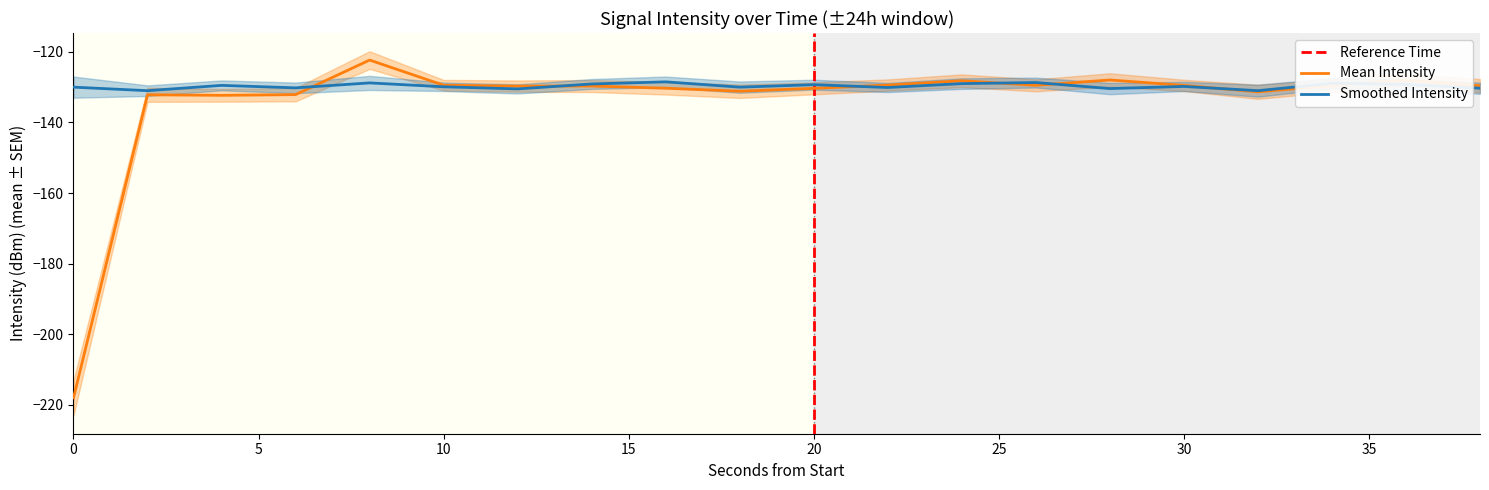

Which series ends up on top after the final intersection of Mean Intensity and Smoothed Intensity?

Mean Intensity